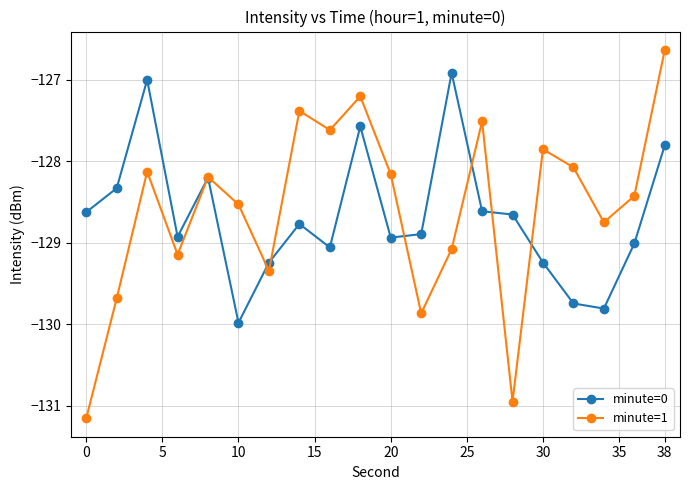

Count the number of data series in this chart.

2